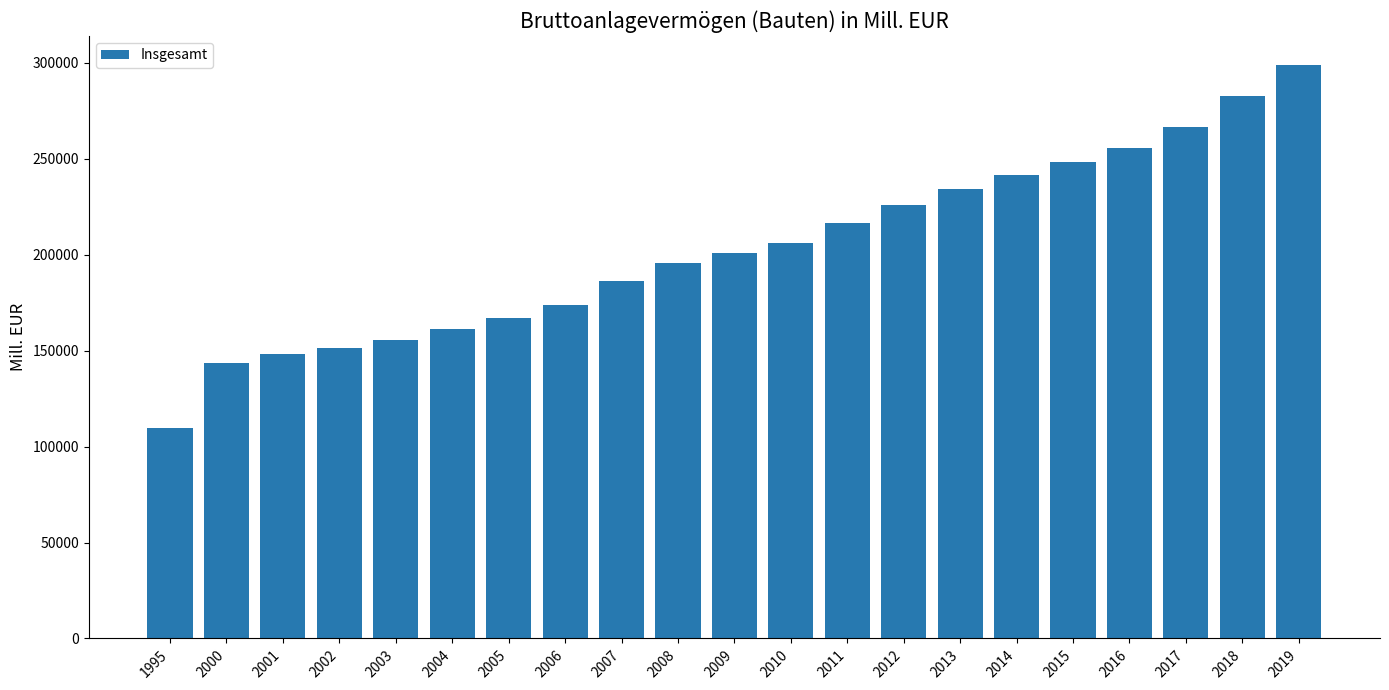

List the labels in order of value, smallest first.

1995, 2000, 2001, 2002, 2003, 2004, 2005, 2006, 2007, 2008, 2009, 2010, 2011, 2012, 2013, 2014, 2015, 2016, 2017, 2018, 2019